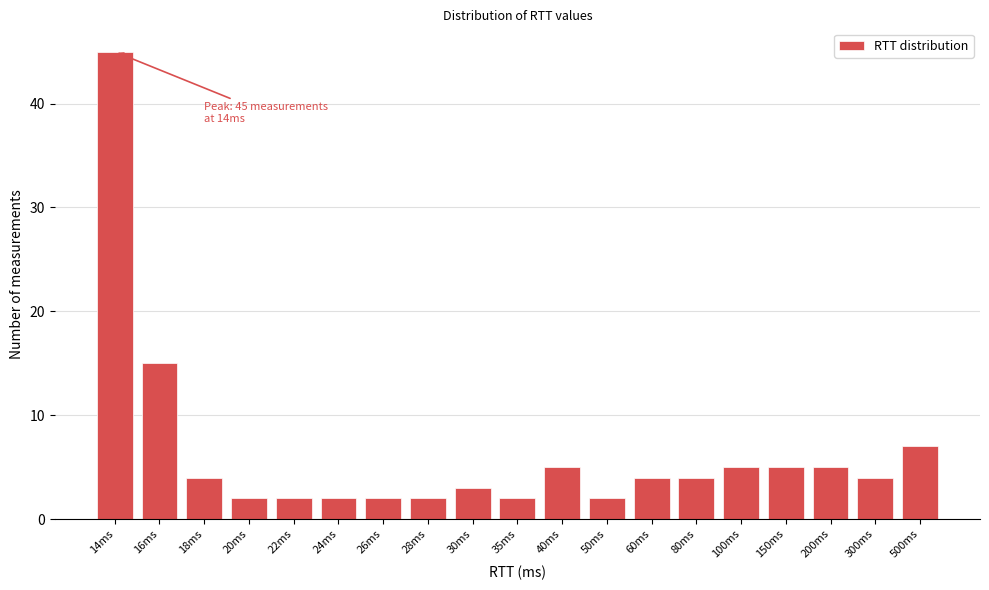

Reading left to right, what are all the values shown in this chart?

45	15	4	2	2	2	2	2	3	2	5	2	4	4	5	5	5	4	7